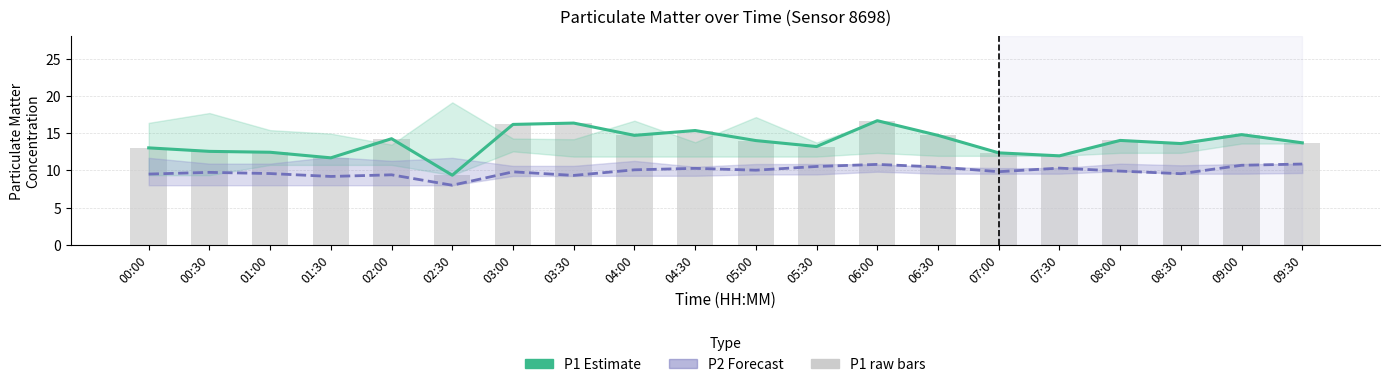

How many series are shown in this chart?

3